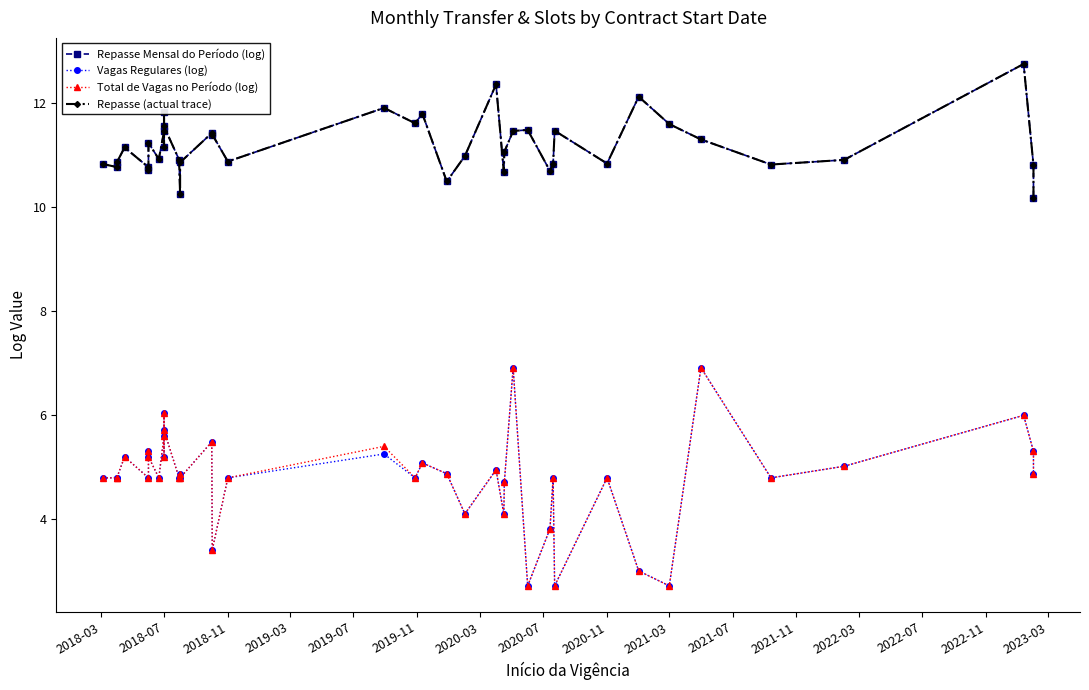

The value of Vagas Regulares (log) at 2021-03 is 0.9. True or false?

False